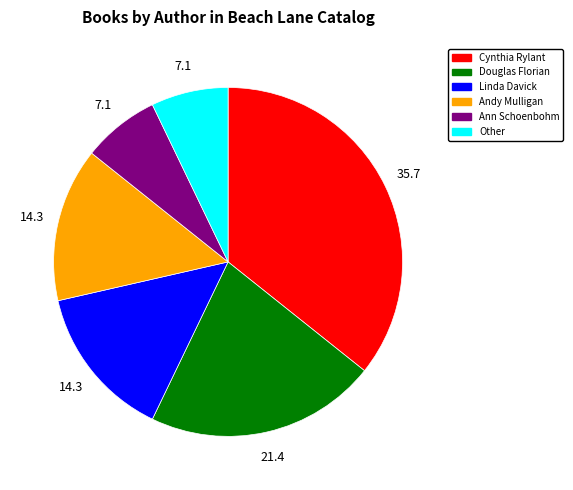

Is it true that Ann Schoenbohm is 7% of the pie?

True